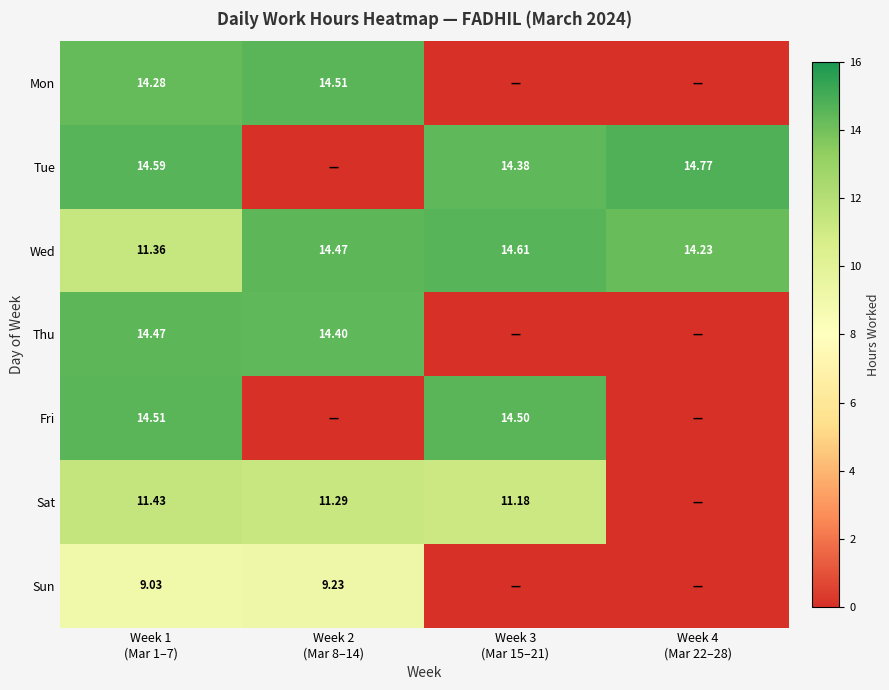

What is the difference between the highest and lowest values at Week 4
(Mar 22–28)?

14.8